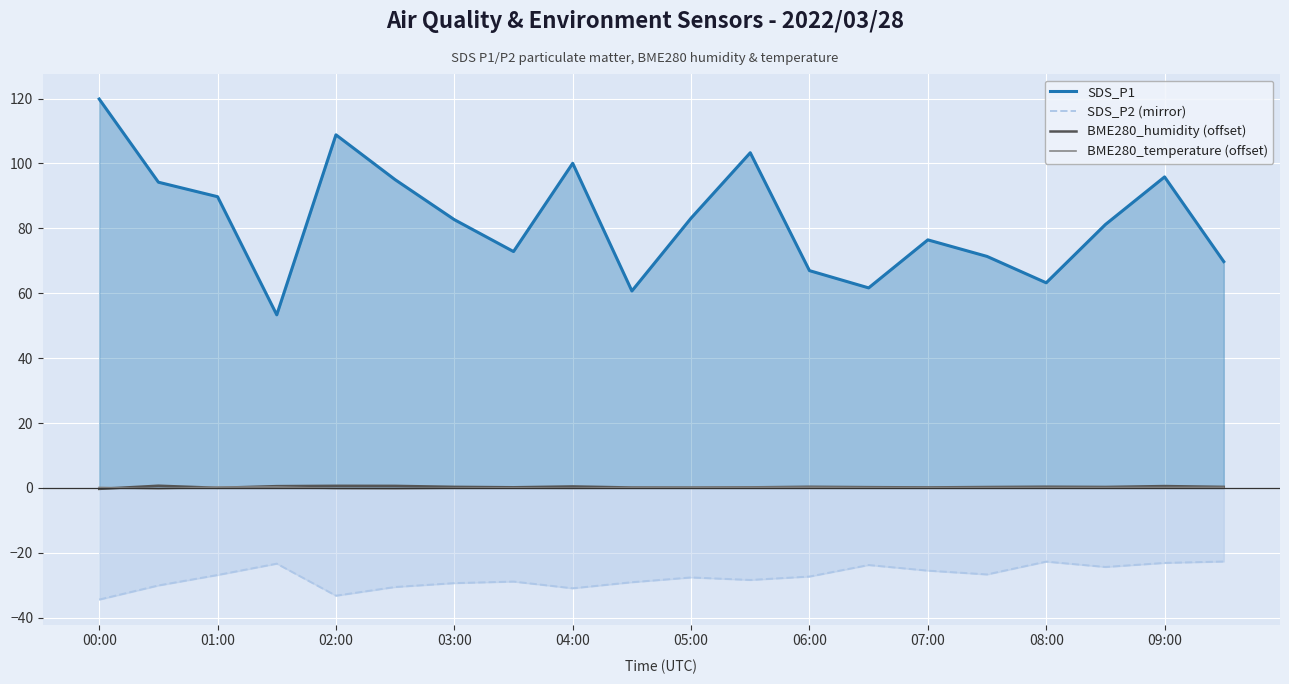

Which series has the largest total across all categories?

SDS_P1